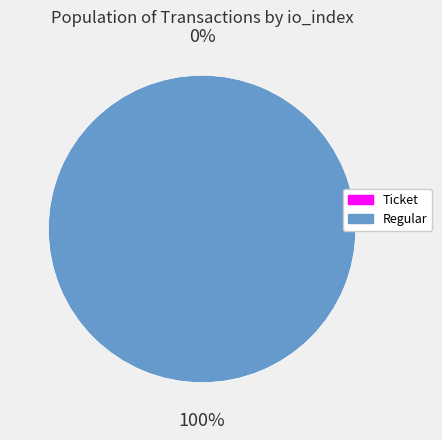

Which category has the biggest portion of the pie?

Regular (io_index=111)